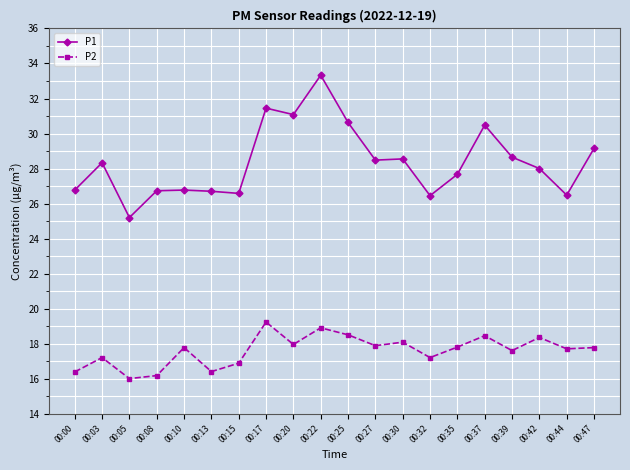

How many series are shown in this chart?

2